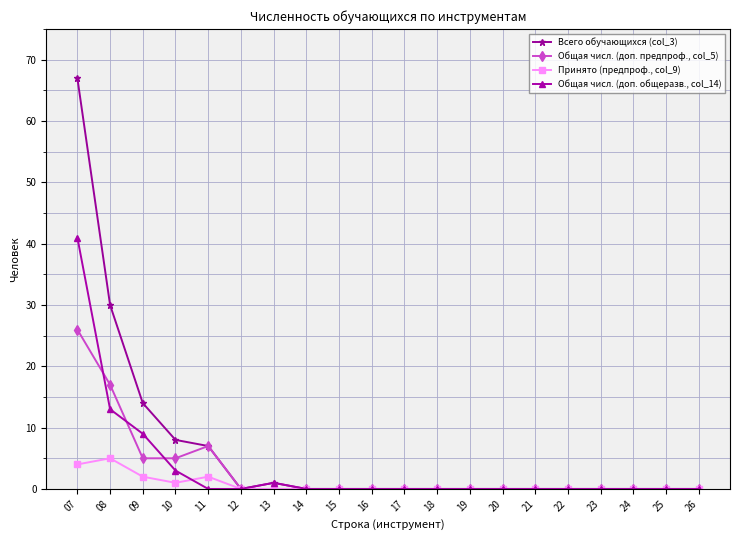

True or false: Всего обучающихся (col_3) has a value of 34 at 12.

False